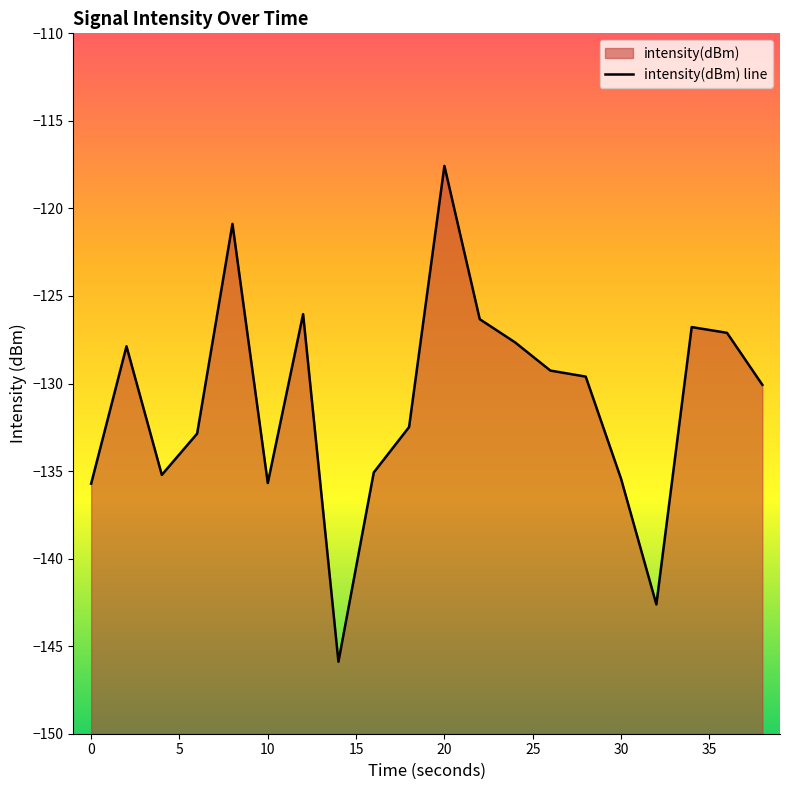

Reading left to right, transcribe all the data shown in this chart.

0=-135.7	2=-127.9	4=-135.2	6=-132.9	8=-120.9	10=-135.7	12=-126.0	14=-145.9	16=-135.1	18=-132.5	20=-117.6	22=-126.3	24=-127.6	26=-129.3	28=-129.6	30=-135.4	32=-142.6	34=-126.8	36=-127.1	38=-130.1